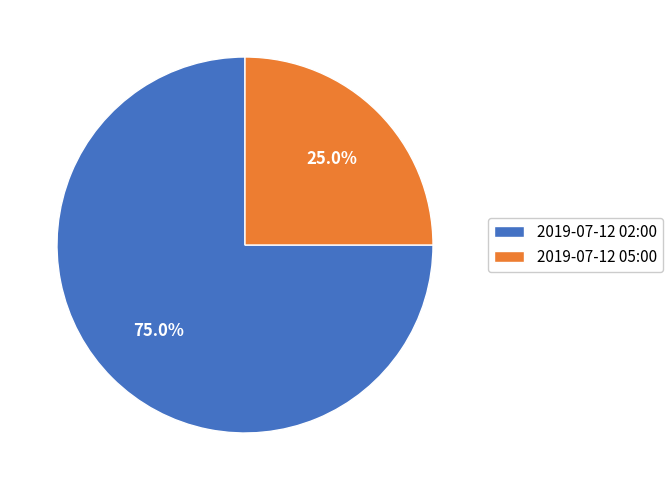

Does 2019-07-12 05:00 represent more than half of the total?

No